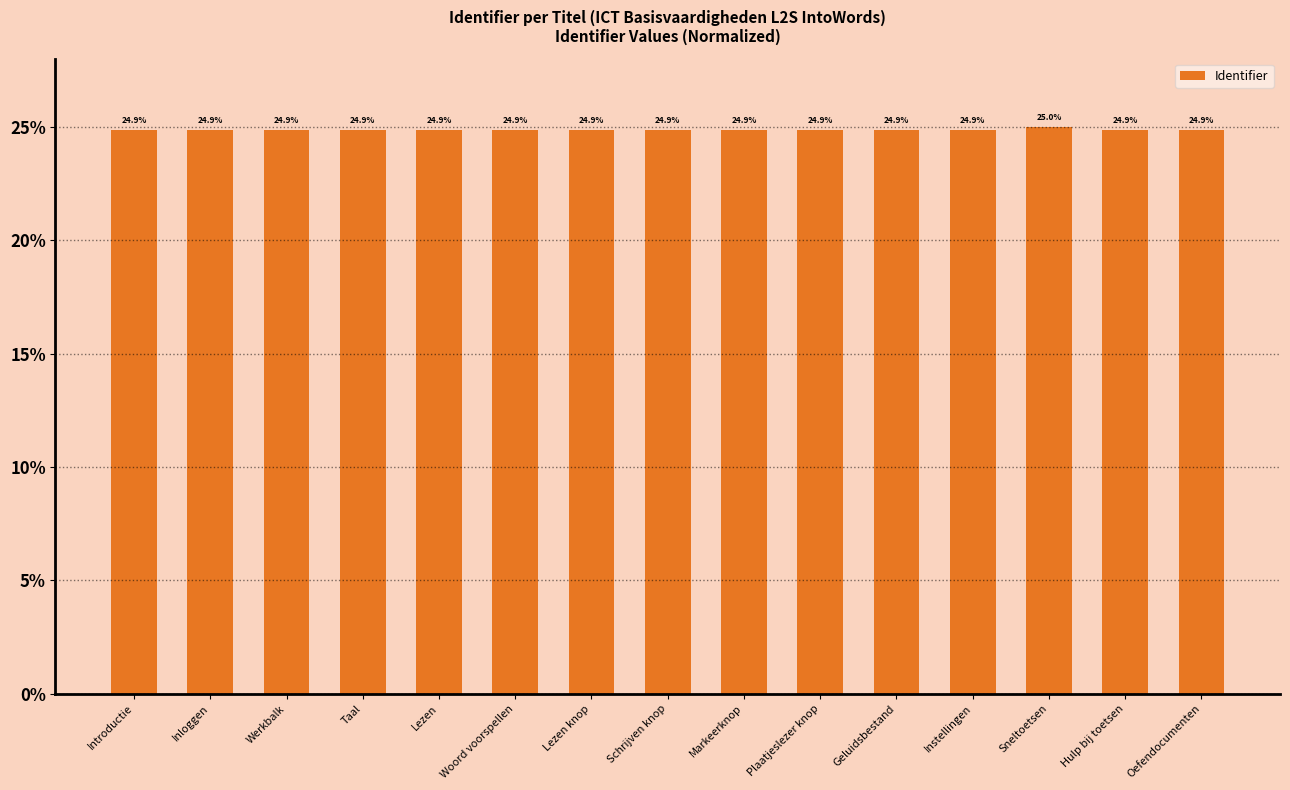

The chart shows a value of 38.9 at Schrijven knop. True or false?

False